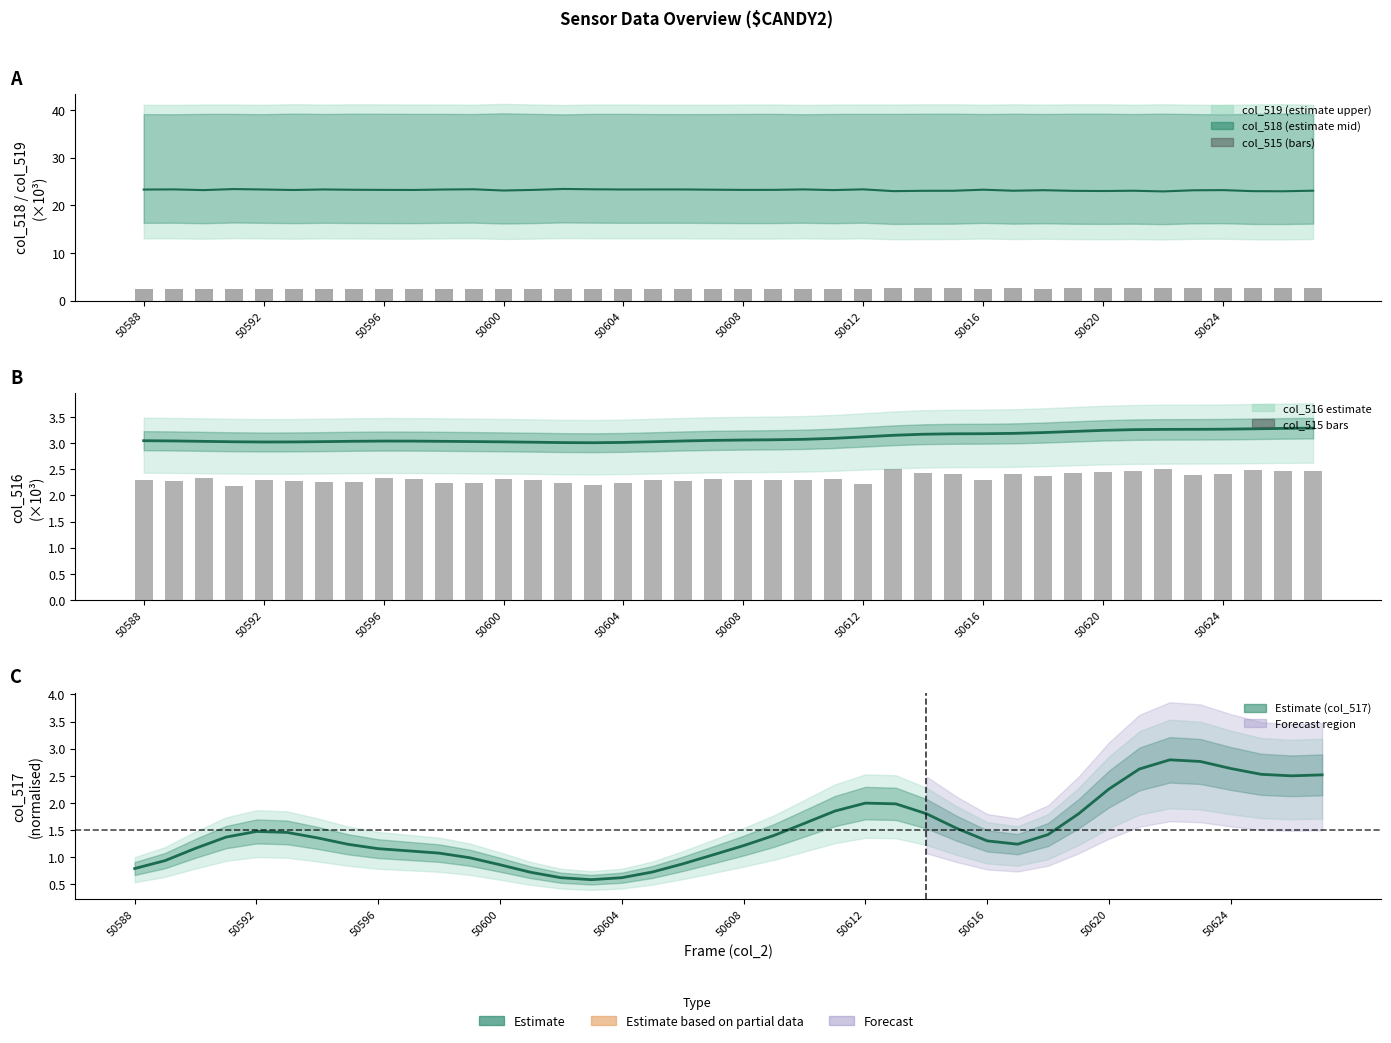

What is the average value of the col_518 median series?

23.2